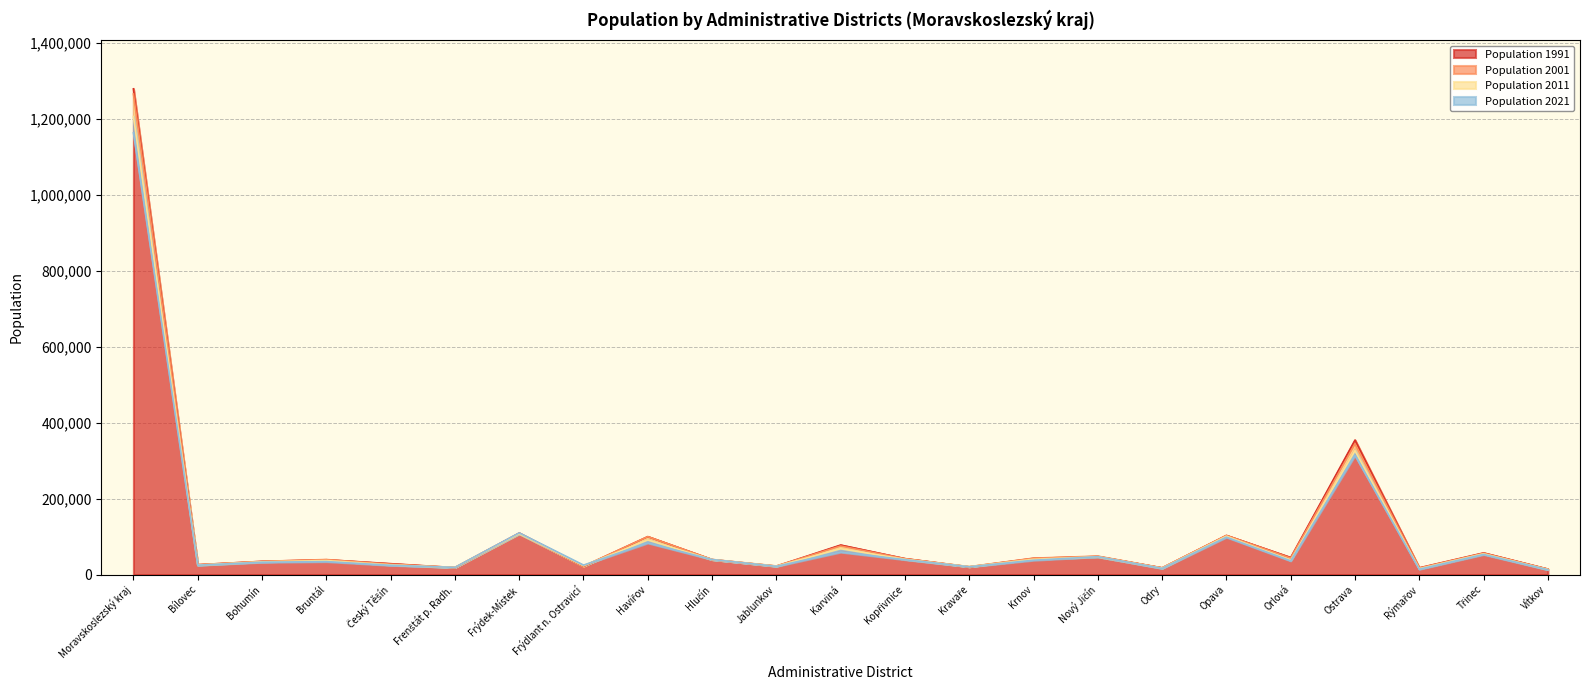

True or false: Population 2011 and Population 1991 intersect in this chart.

True